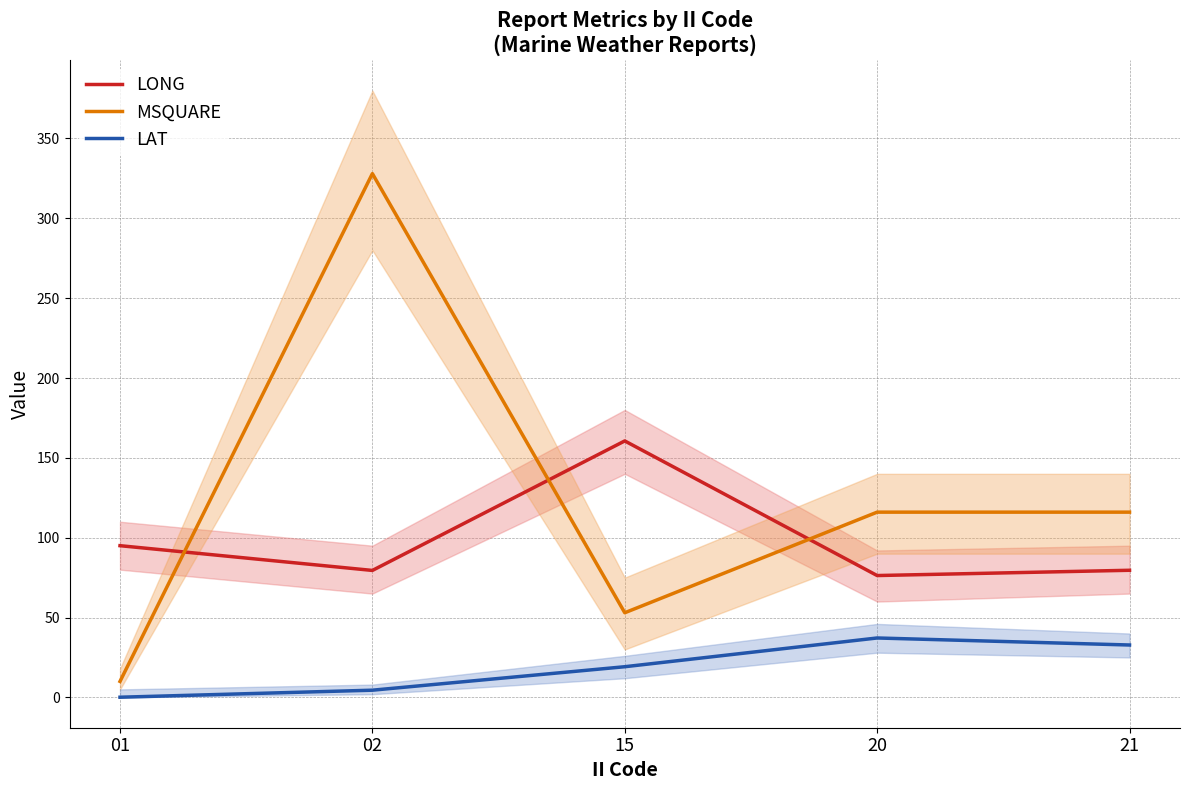

What are all the series names shown in the legend?

LONG, MSQUARE, LAT